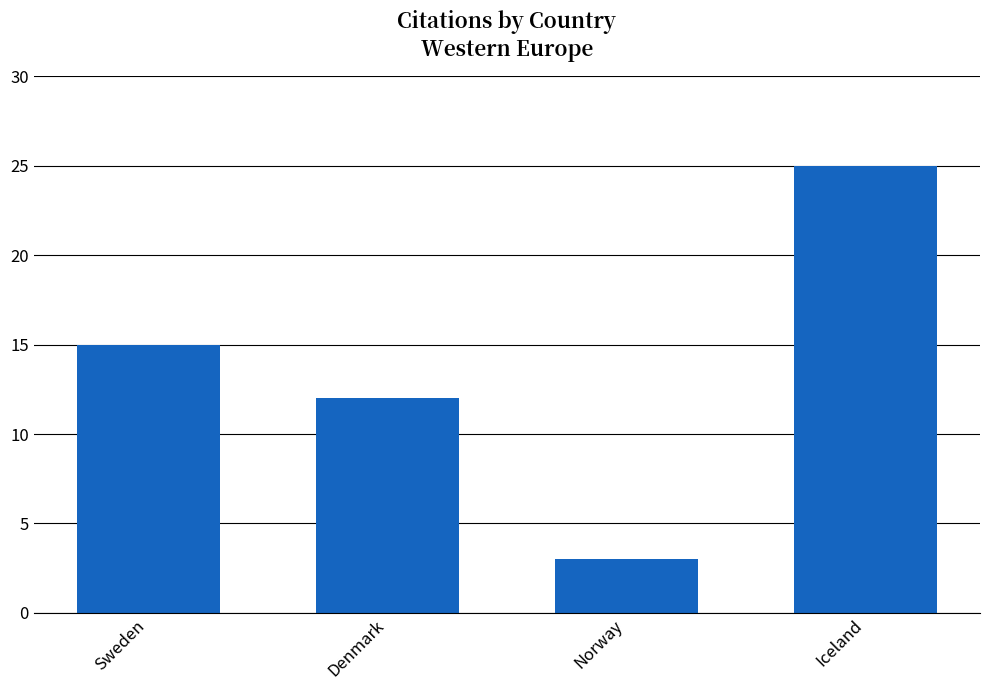

What is the difference between the values at Norway and Sweden?

12